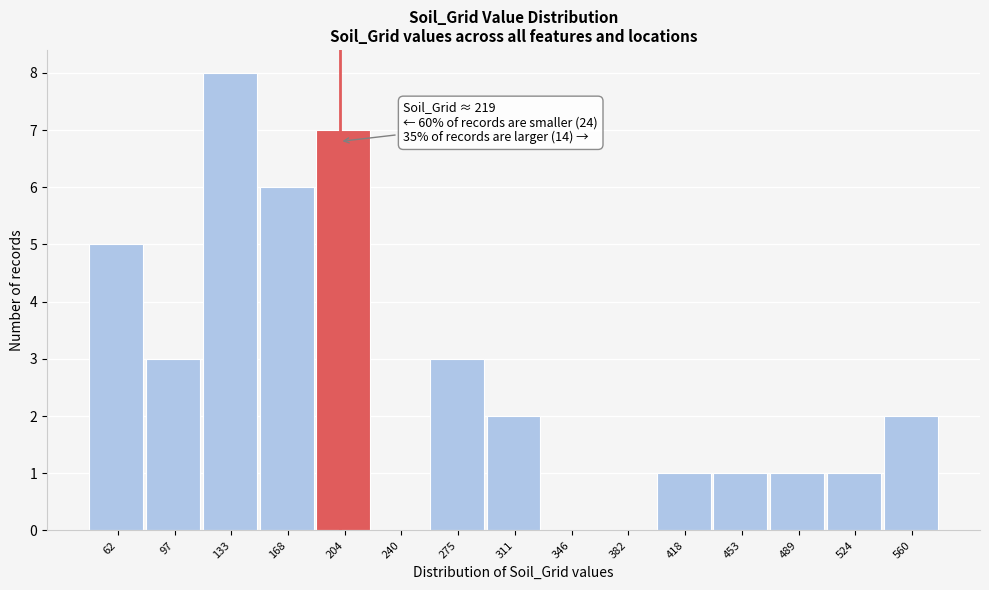

Reading right to left, list all the values displayed in this chart.

560=2	524=1	489=1	453=1	418=1	382=0	346=0	311=2	275=3	240=0	204=7	168=6	133=8	97=3	62=5